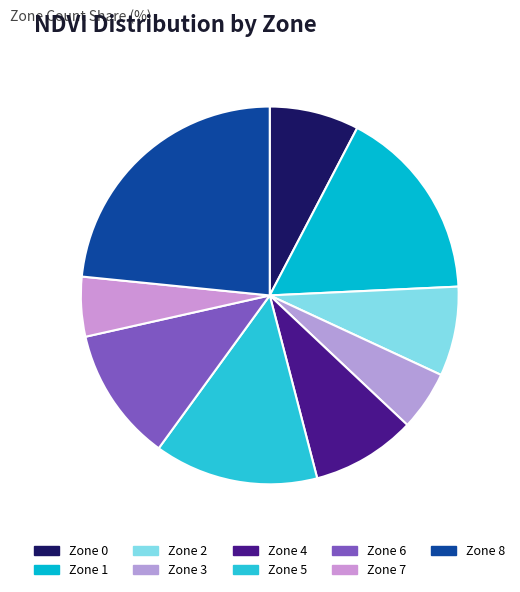

How many segments does this pie chart have?

9